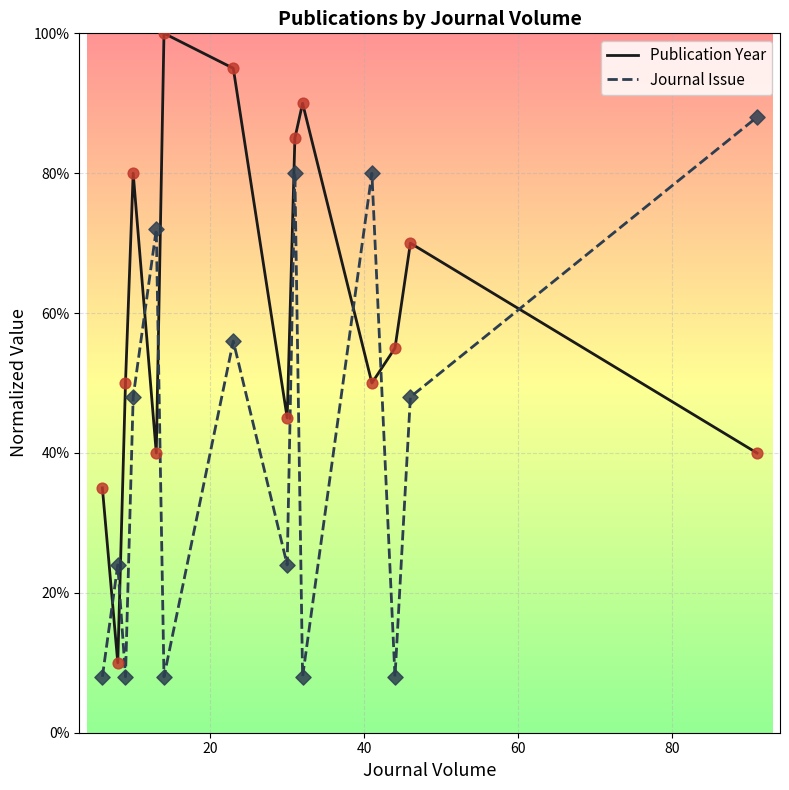

Which series has the largest total across all categories?

Publication Year